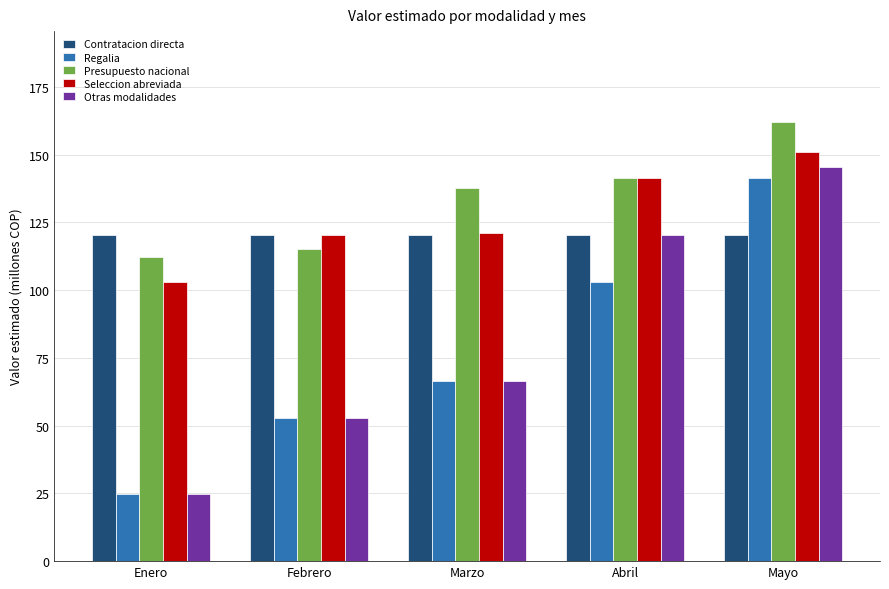

Is the value of Otras modalidades at Mayo greater than the value of Contratacion directa at Abril?

Yes